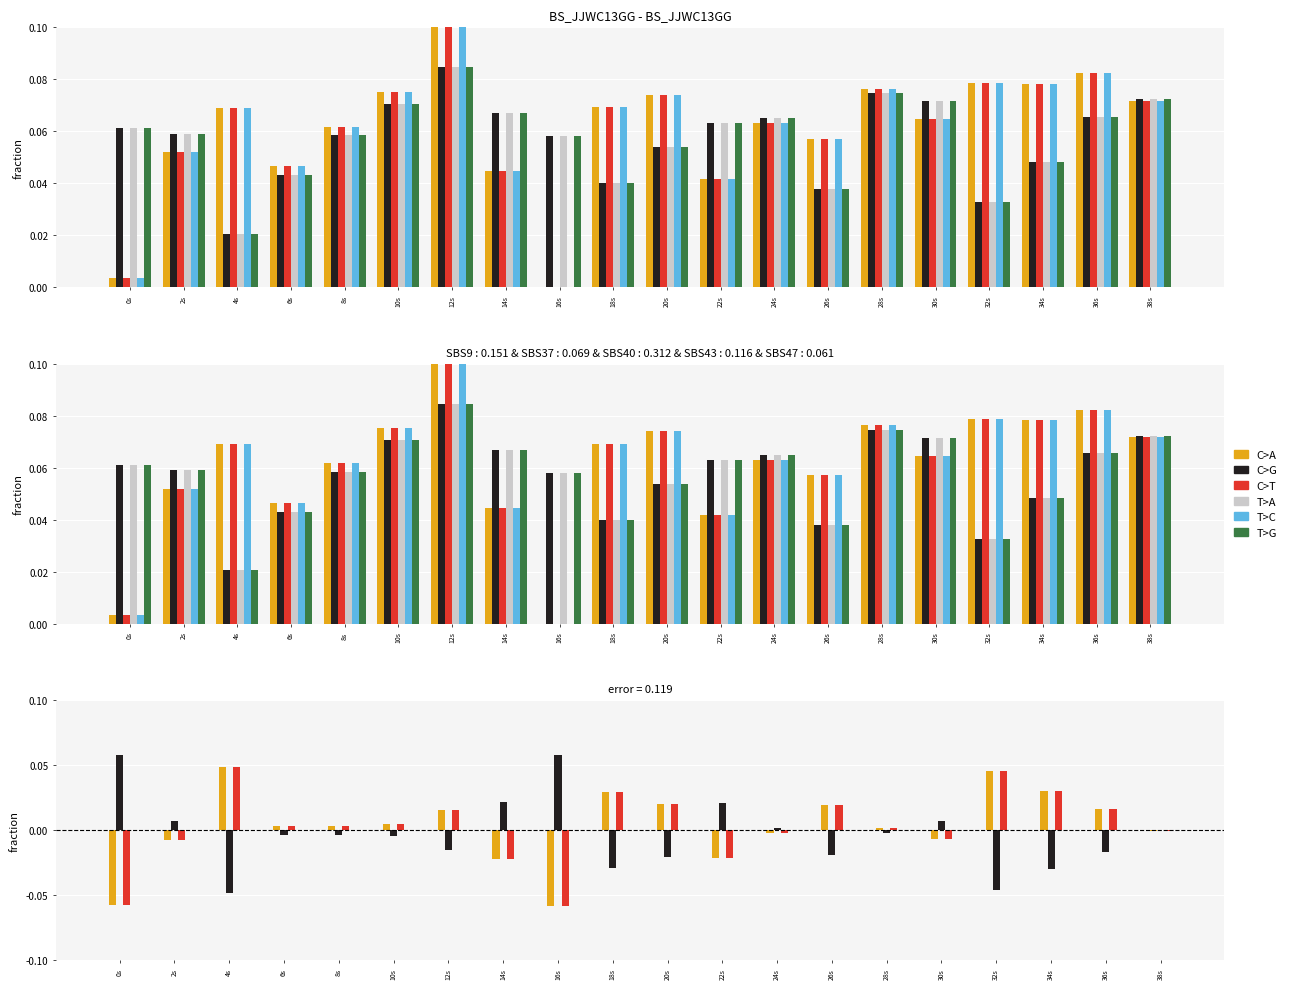

Which series has the largest range (max minus min)?

C>A